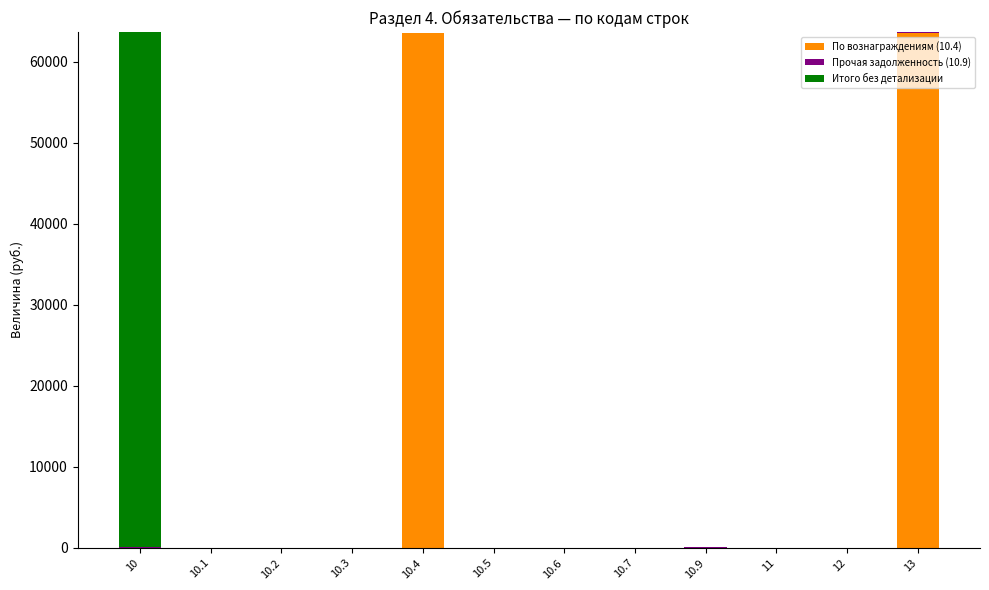

The value of По вознаграждениям (10.4) at 10.1 is 0.0. True or false?

True